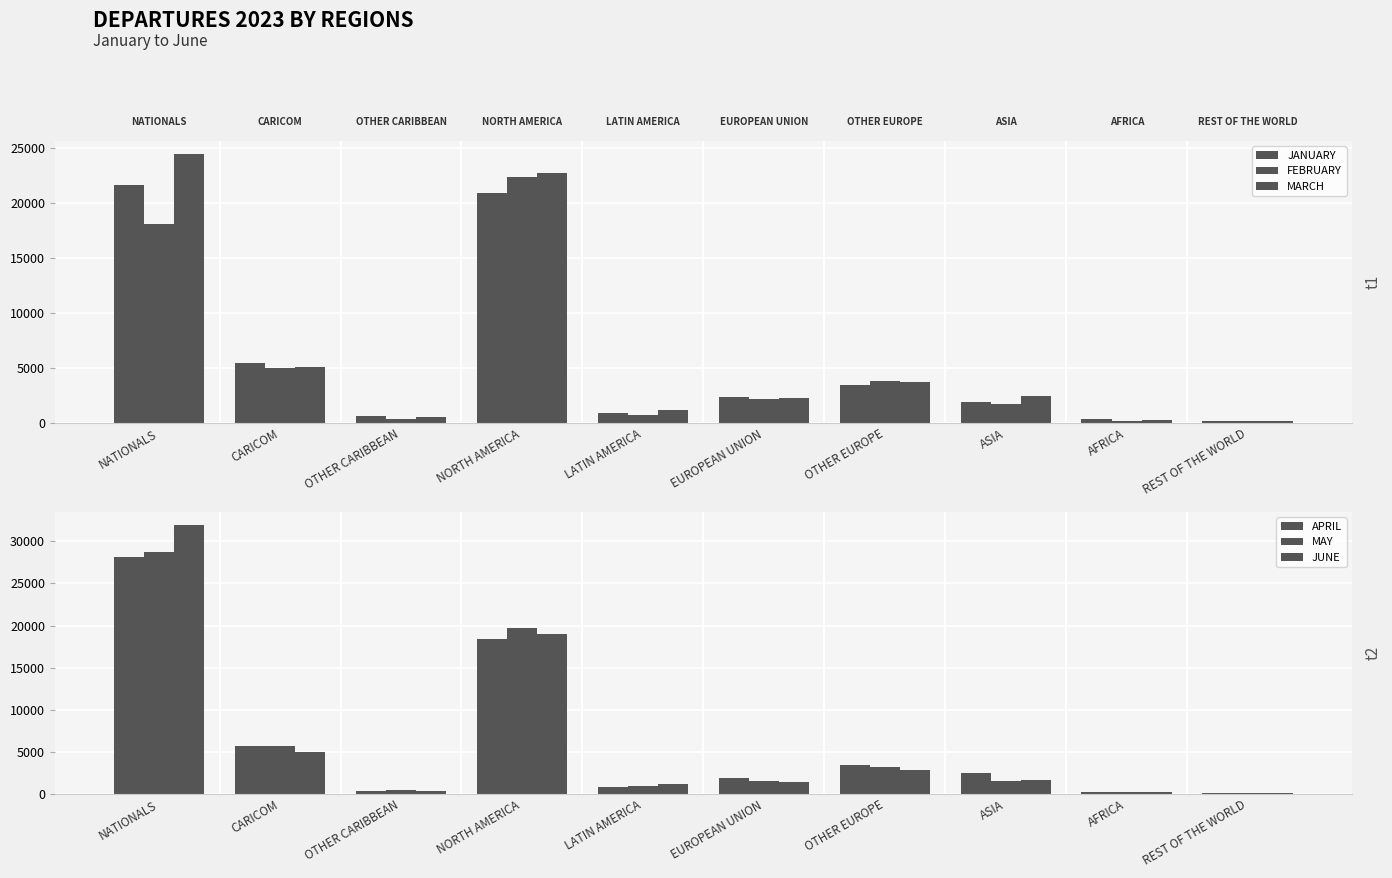

What are all the series names shown in the legend?

JANUARY, FEBRUARY, MARCH, APRIL, MAY, JUNE